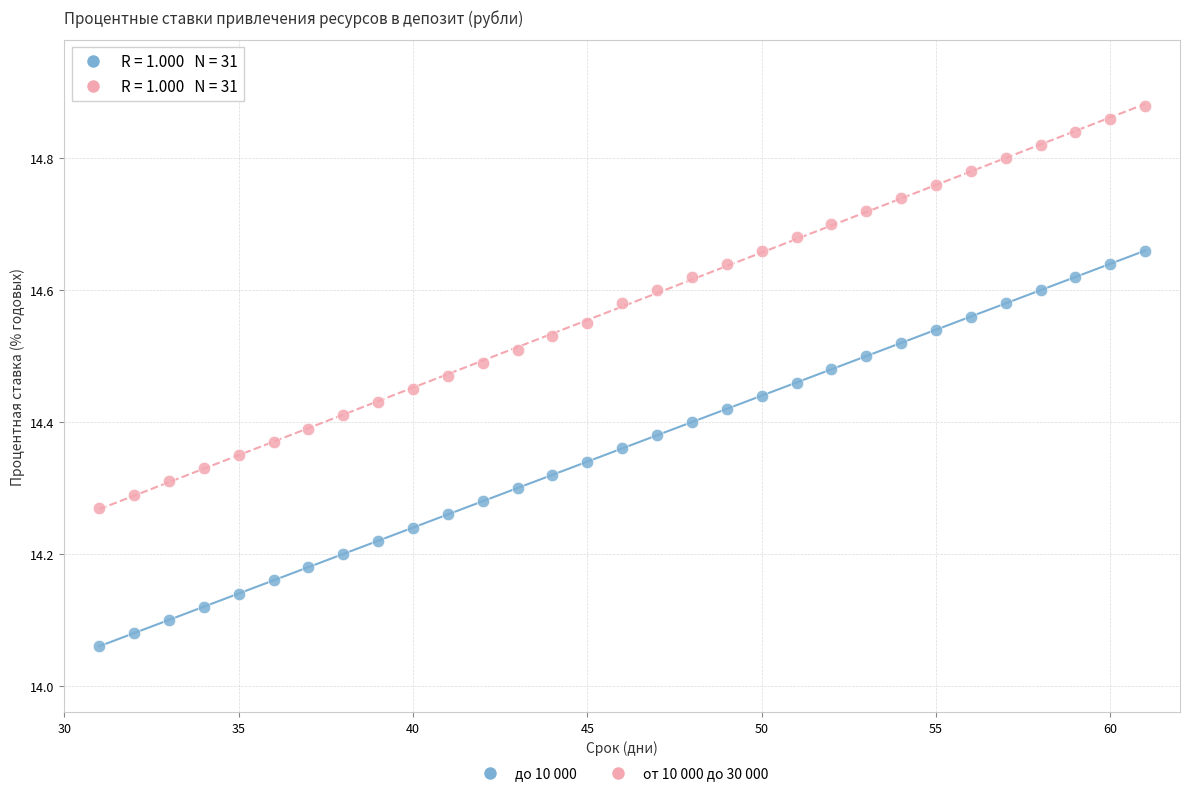

Which series has the largest Y range (max minus min)?

от 10 000 до 30 000